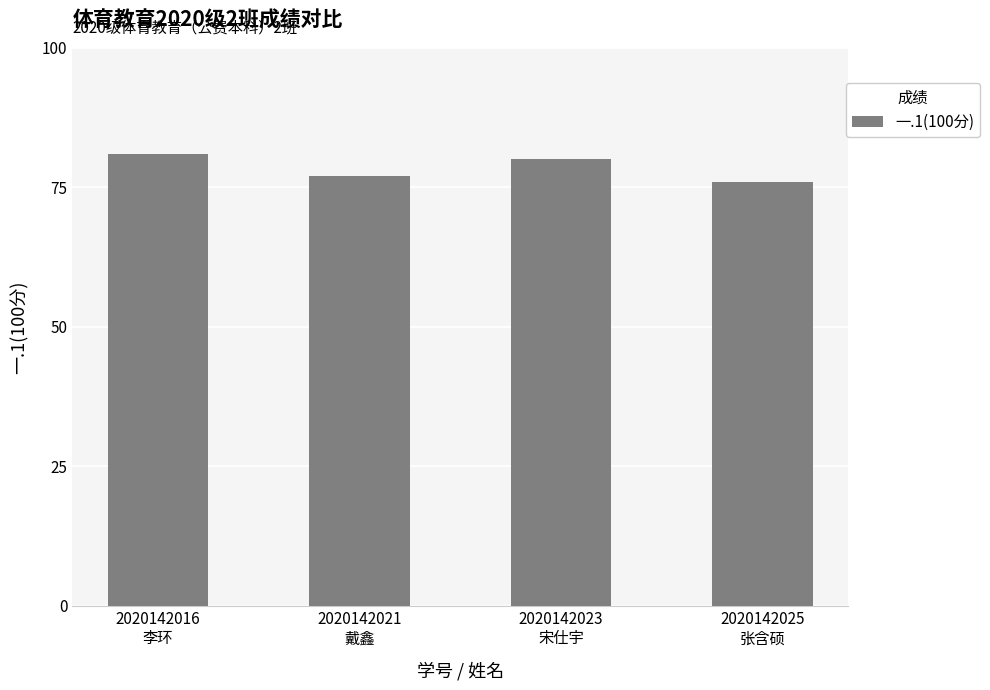

What is the difference between the maximum and minimum values?

5